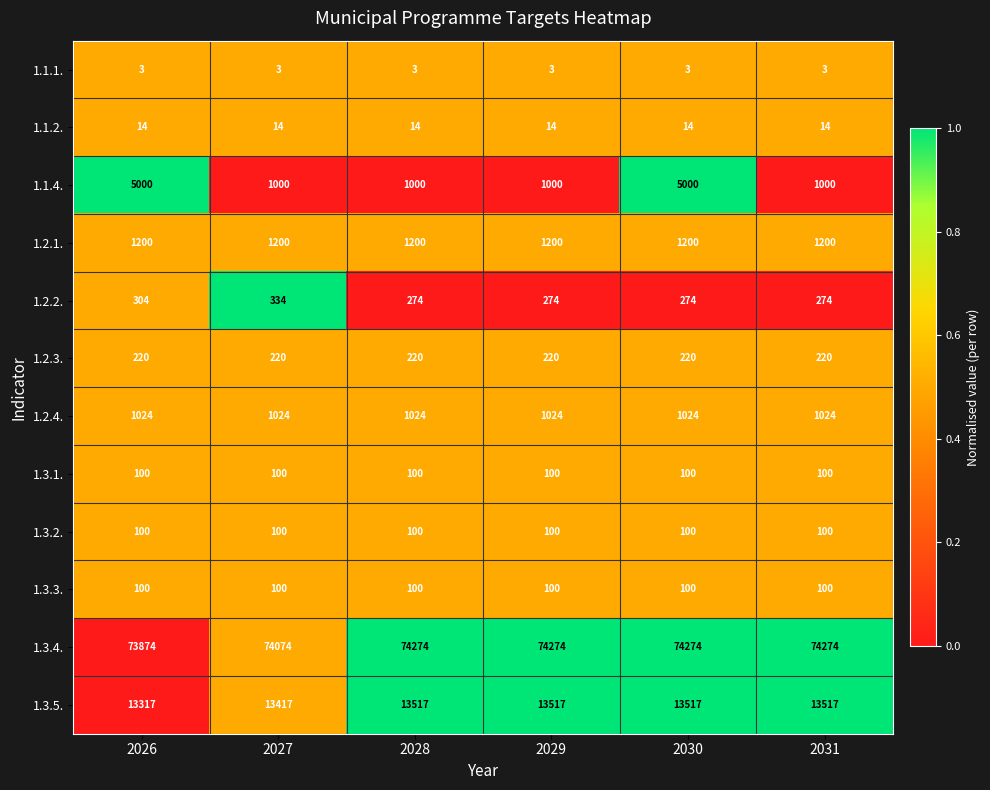

What is the maximum value for 1.1.2.?

14